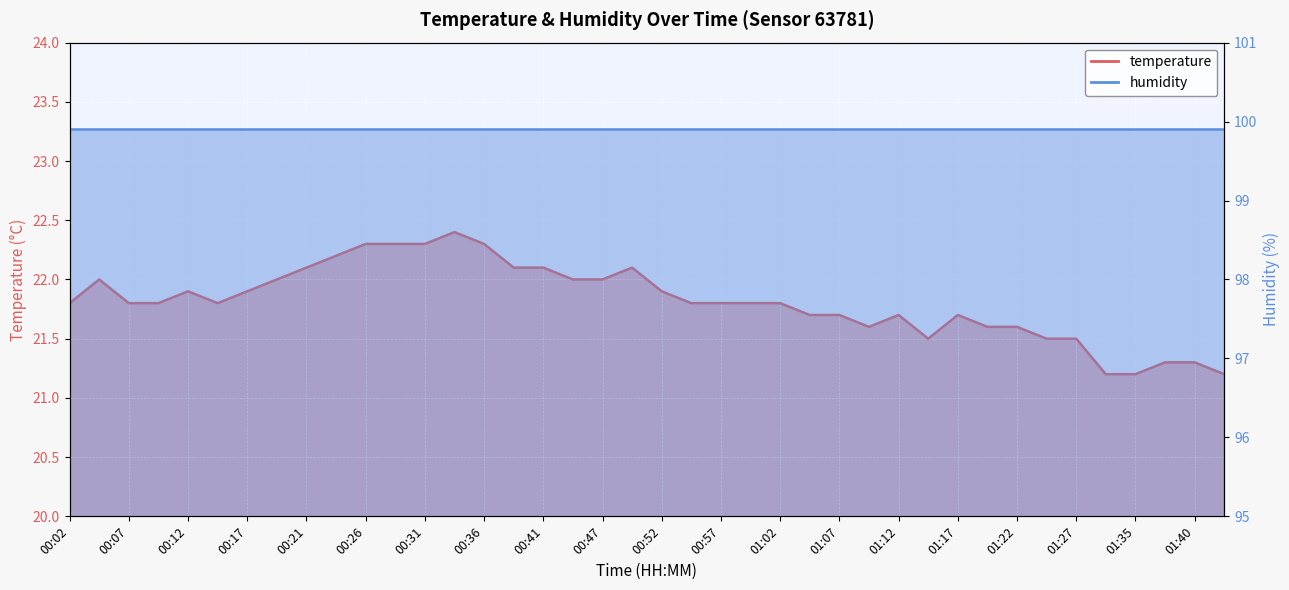

List the labels in order of value, largest first.

00:34, 00:26, 00:29, 00:31, 00:36, 00:24, 00:21, 00:39, 00:41, 00:49, 00:04, 00:19, 00:44, 00:47, 00:12, 00:17, 00:52, 00:02, 00:07, 00:09, 00:14, 00:54, 00:57, 00:59, 01:02, 01:05, 01:07, 01:12, 01:17, 01:10, 01:20, 01:22, 01:15, 01:25, 01:27, 01:38, 01:40, 01:32, 01:35, 01:43